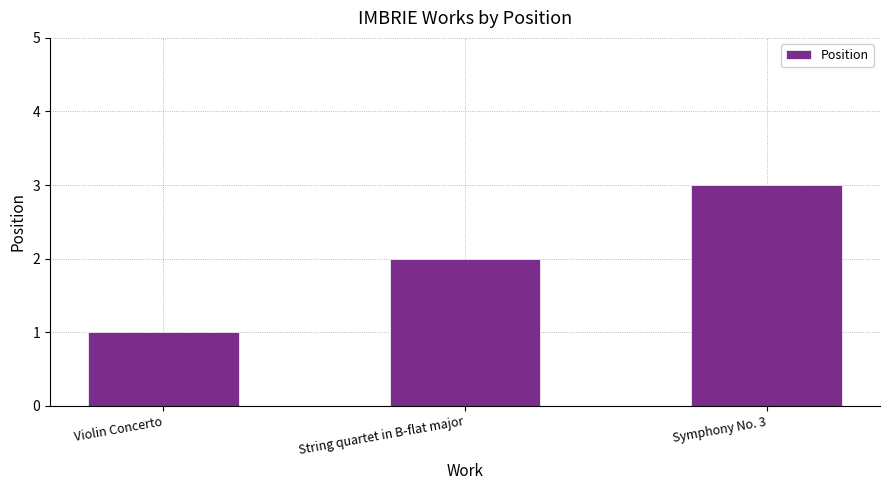

Which has a higher value, String quartet in B-flat major or Violin Concerto?

String quartet in B-flat major